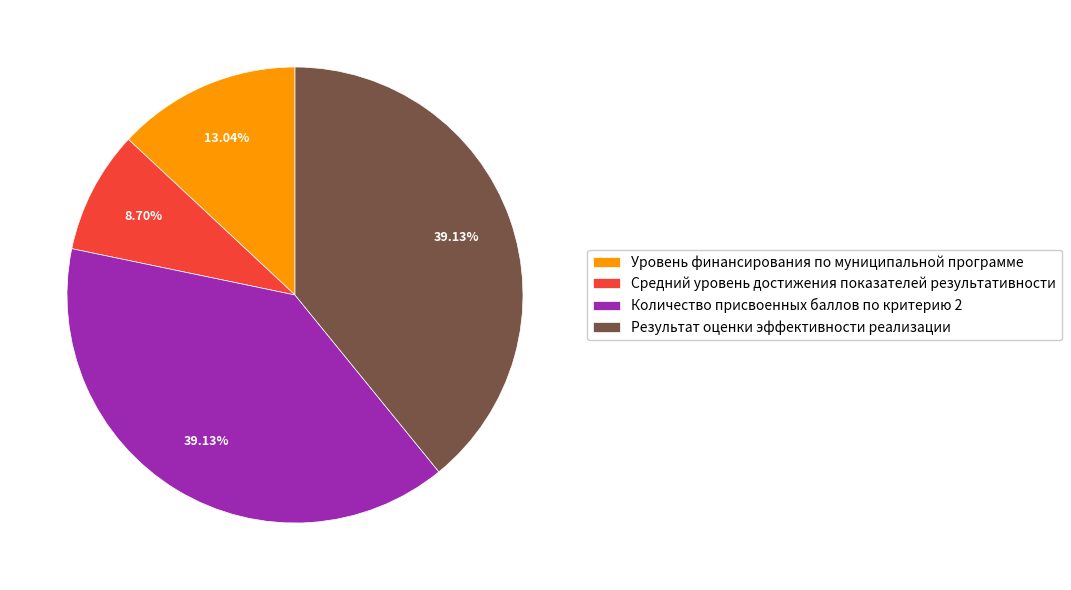

What percentage is the Уровень финансирования по муниципальной программе slice, to the nearest percent?

13%